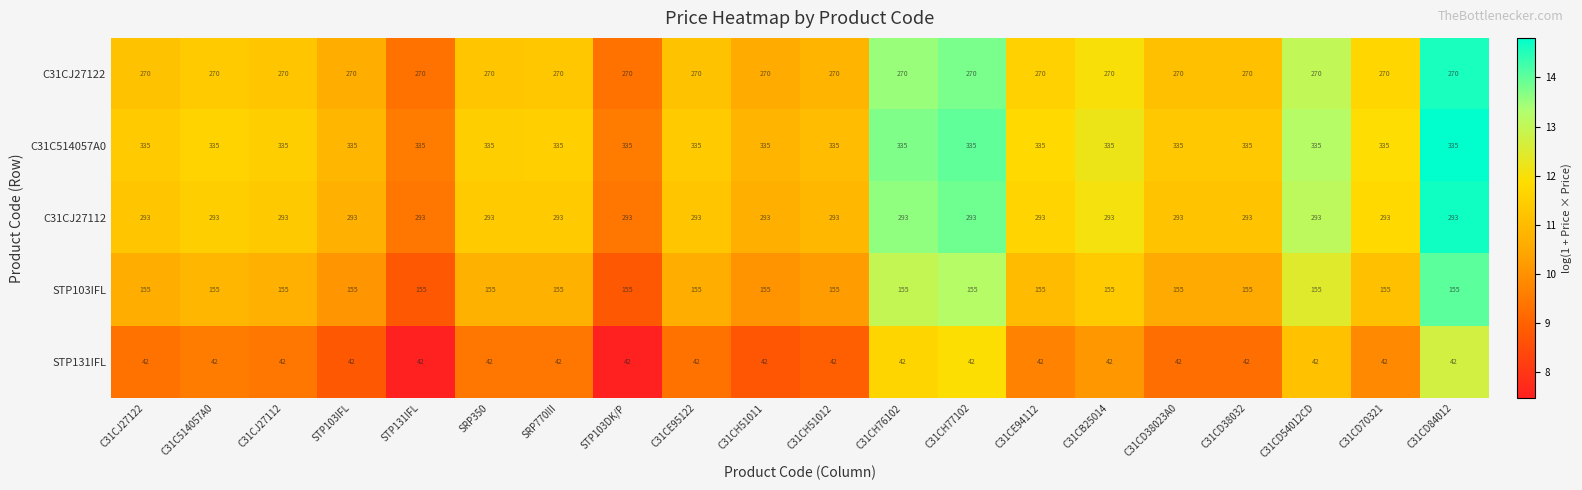

What is the sum of the C31CJ27122 values at C31CD84012 and SRP350?

540